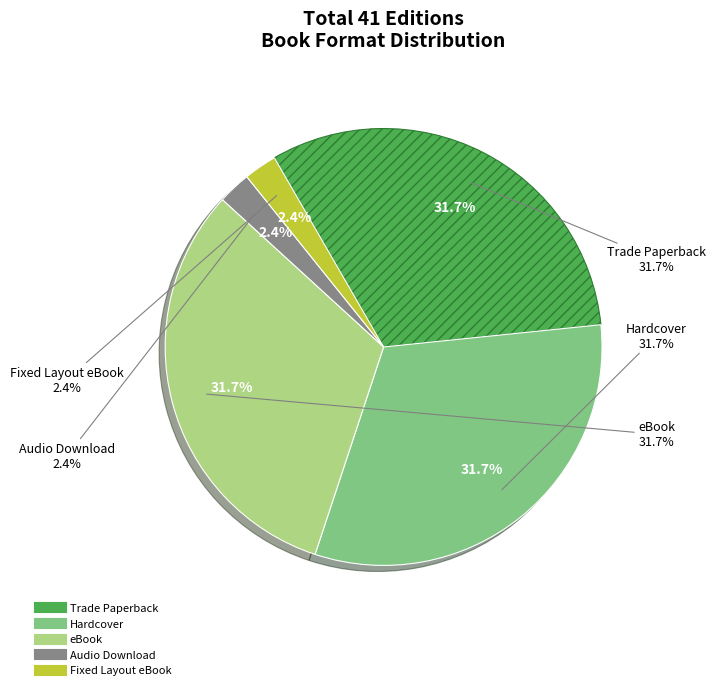

To the nearest percent, what is the average slice percentage?

20%